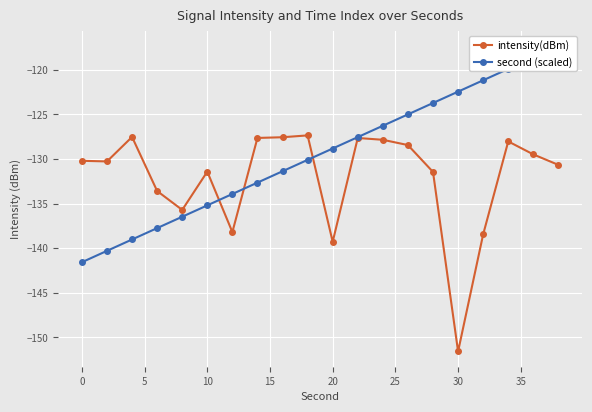

Between −5 and 40, which is larger?

40